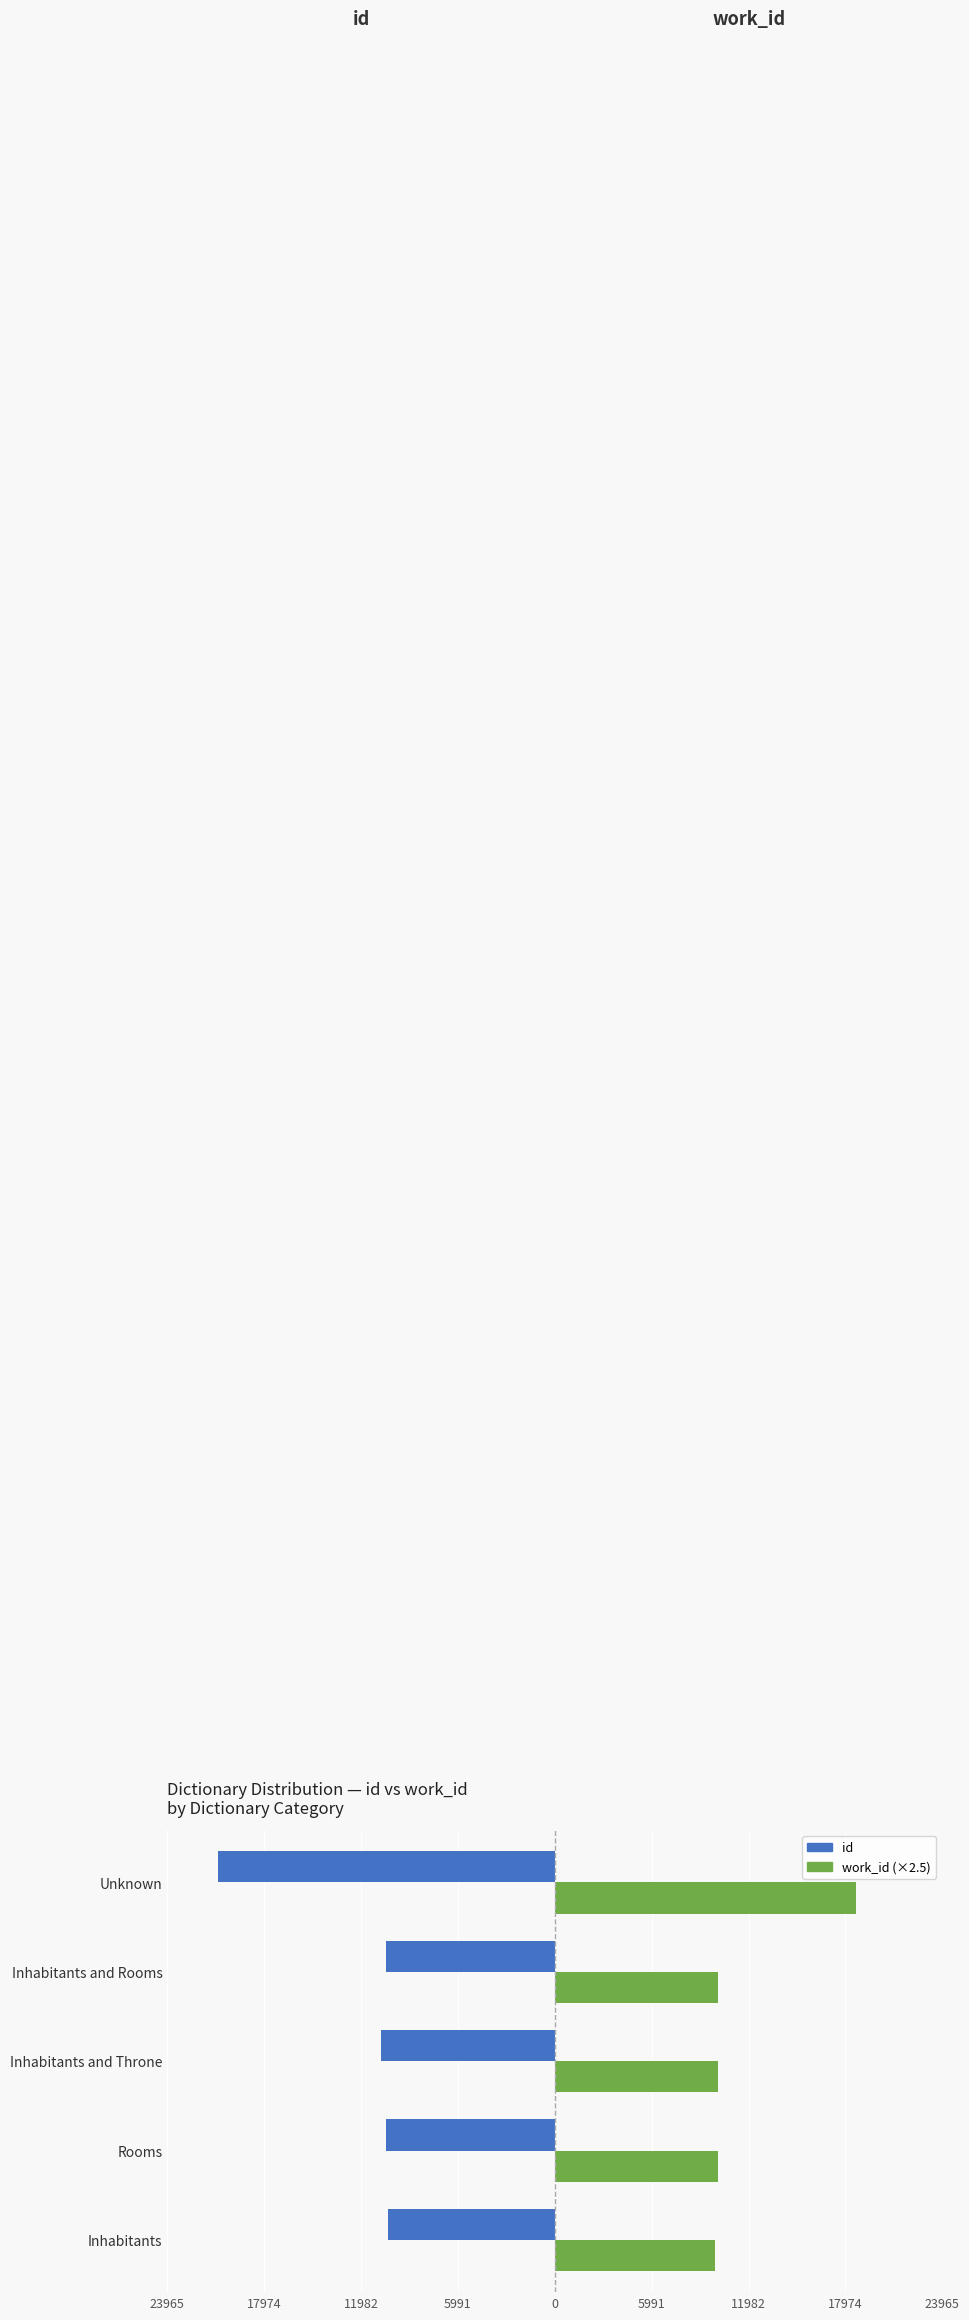

Reading left to right, extract all data points from this chart.

id: -10327.0	-10470.0	-10783.0	-10455.0	-20840.0
work_id (×2.5): 9907.5	10095.0	10095.0	10095.0	18617.5